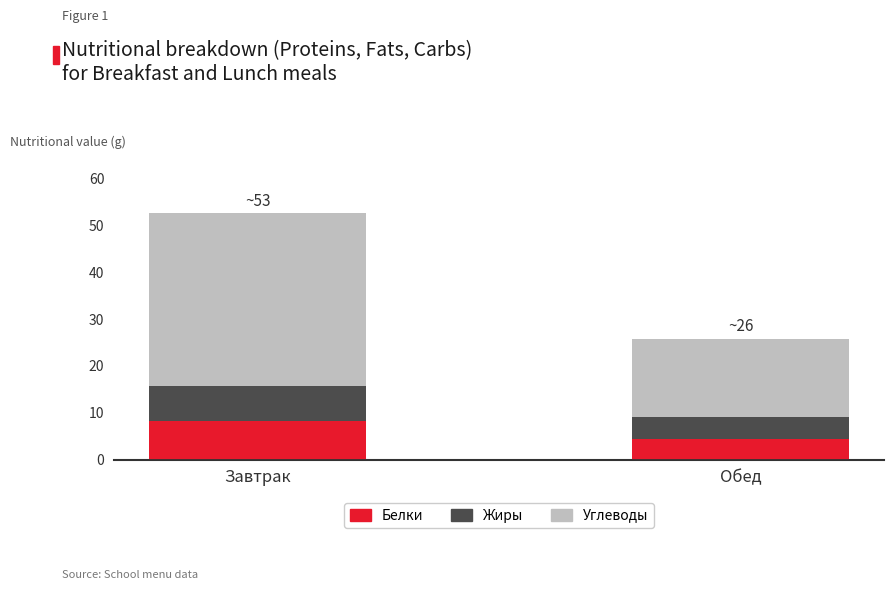

Is it true that Белки equals 4.4 at Обед?

True